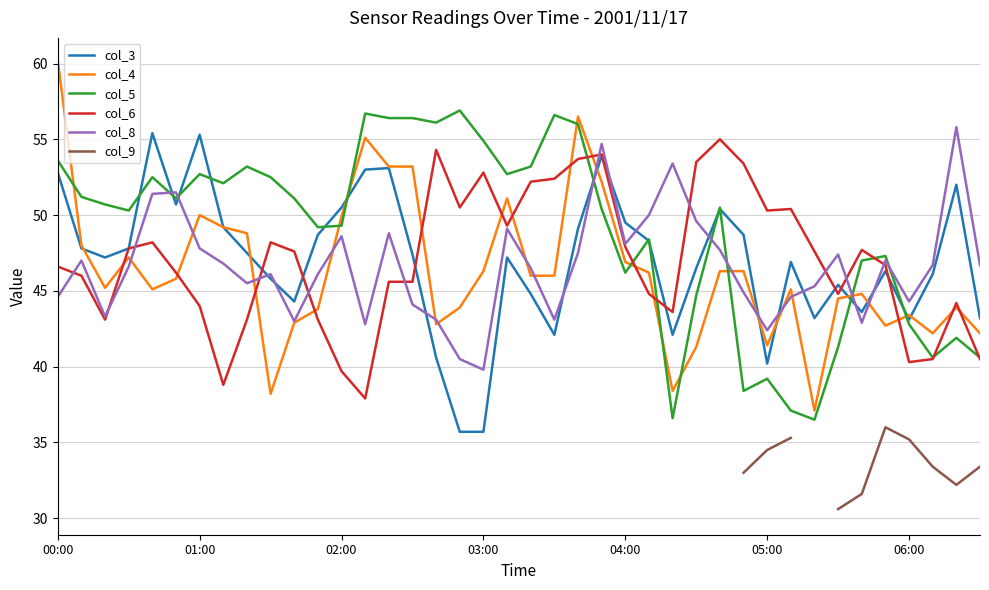

What is the minimum value for col_4?

37.1